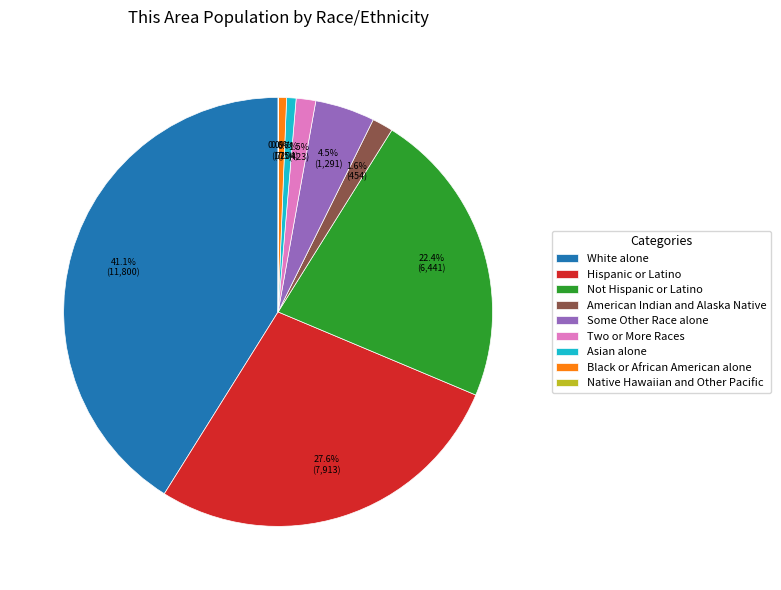

Between American Indian and Alaska Native and White alone, which is larger?

White alone